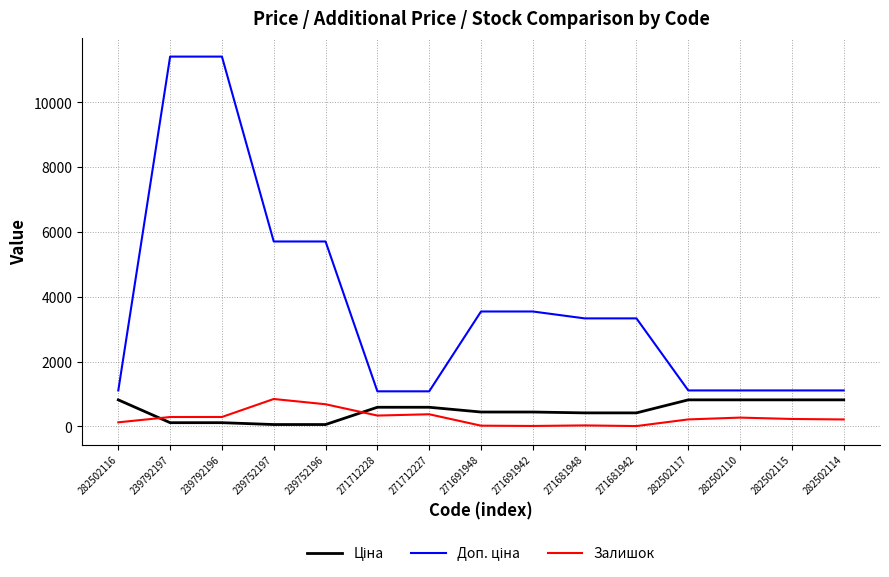

True or false: Залишок has a value of 214.0 at 282502114.

True